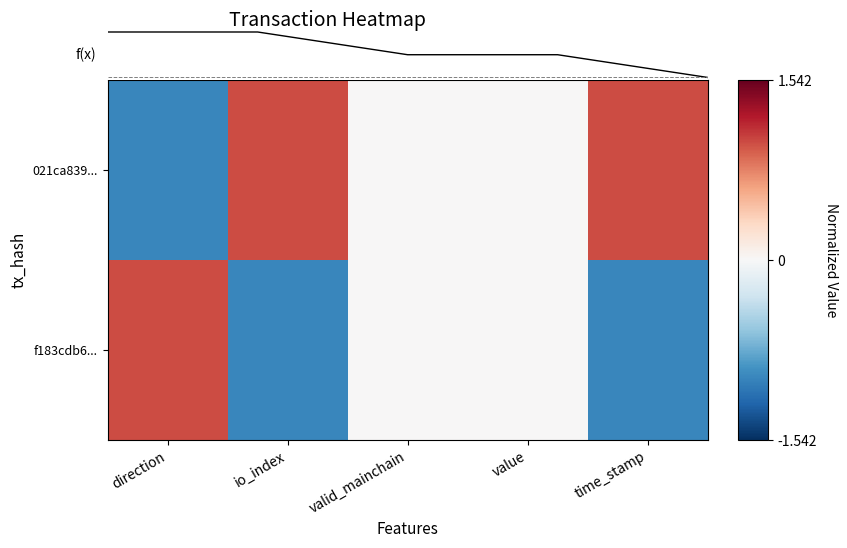

Is it true that 021ca839... equals 0 at valid_mainchain?

True